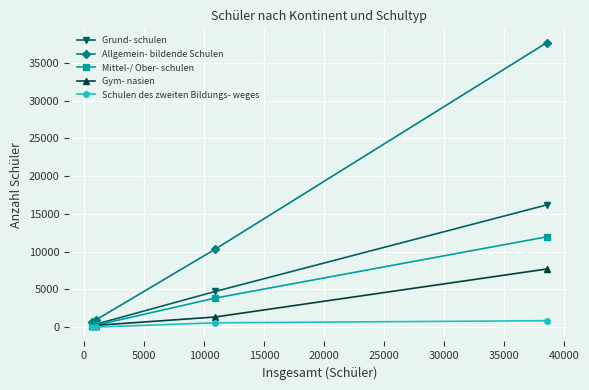

True or false: Grund- schulen has more than 2 interior local peaks.

False